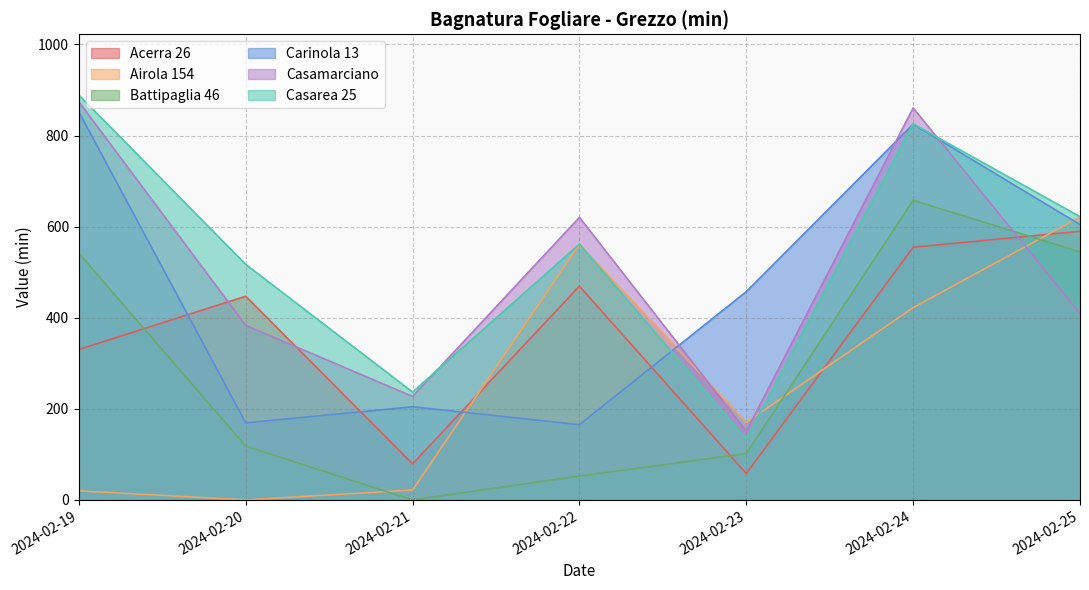

Between which two adjacent categories do Casamarciano and Airola 154 first intersect?

2024-02-22 and 2024-02-23